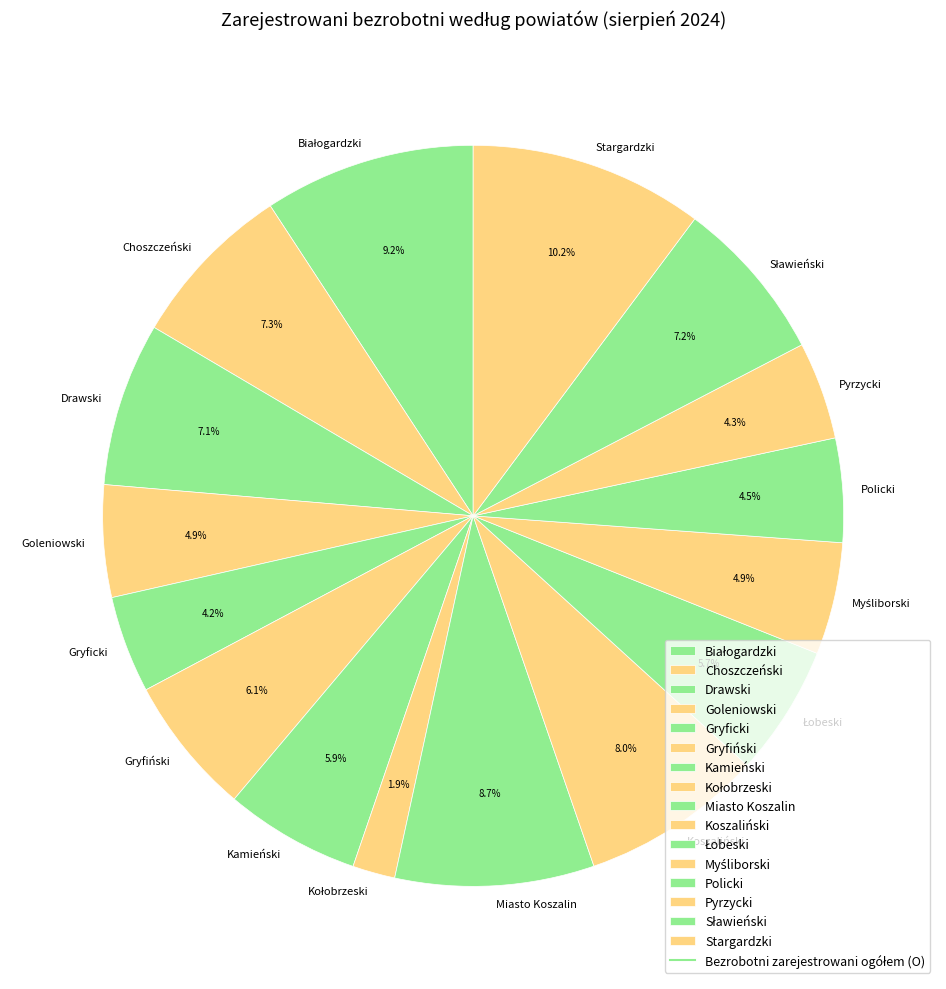

Count the number of slices in the pie.

16